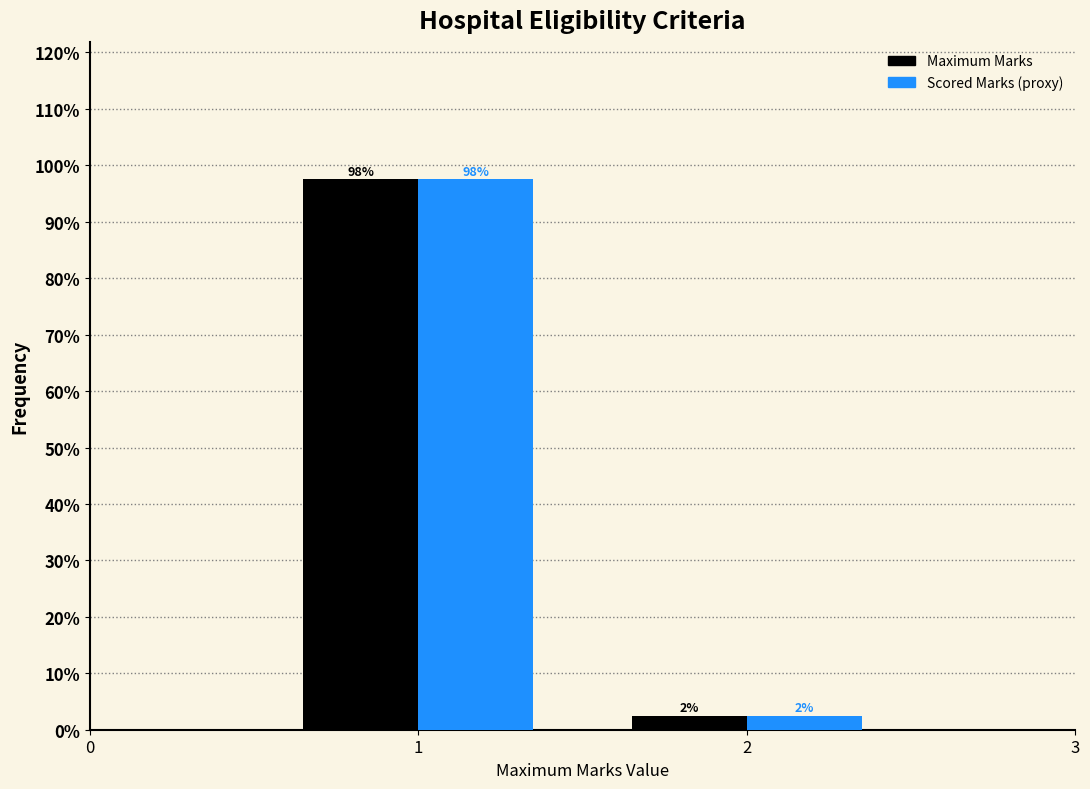

How many bars are there in each group?

2